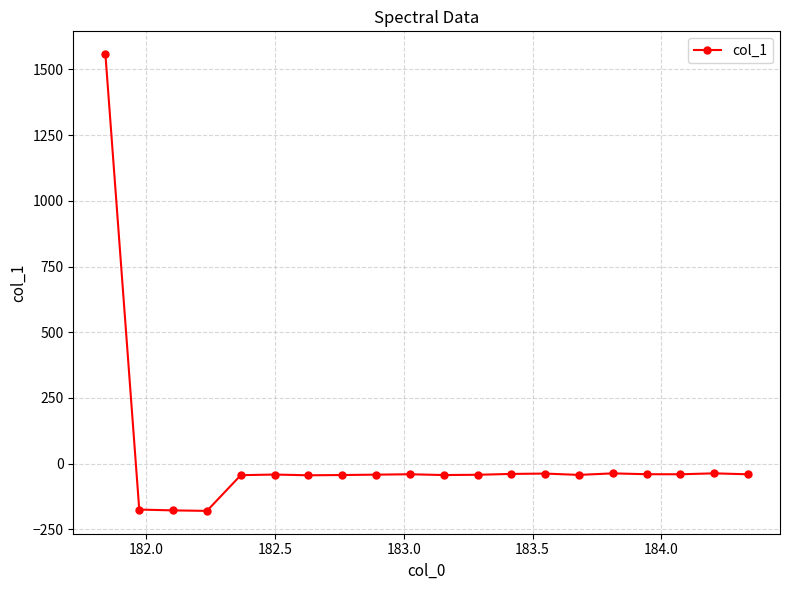

What is the smallest value displayed?

-179.7